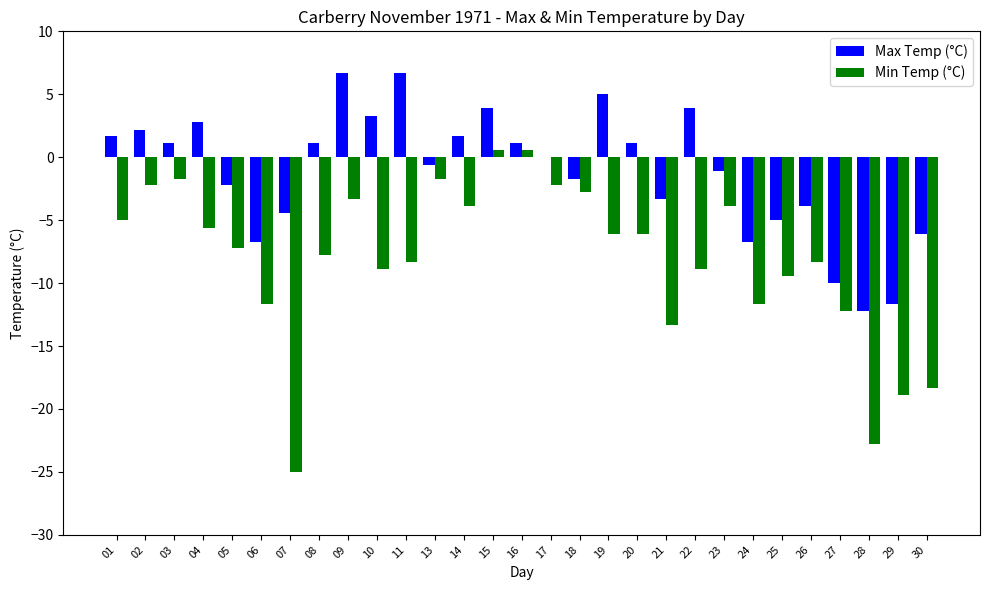

What is the greatest value displayed?

6.7